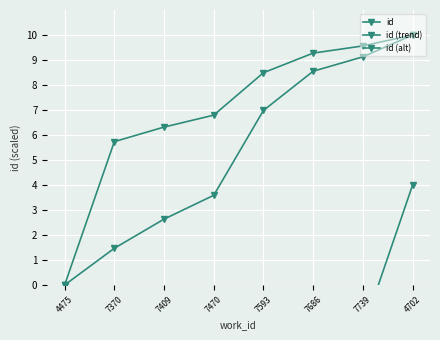

Rank the series at 7686 from lowest to highest value.

id (alt), id, id (trend)